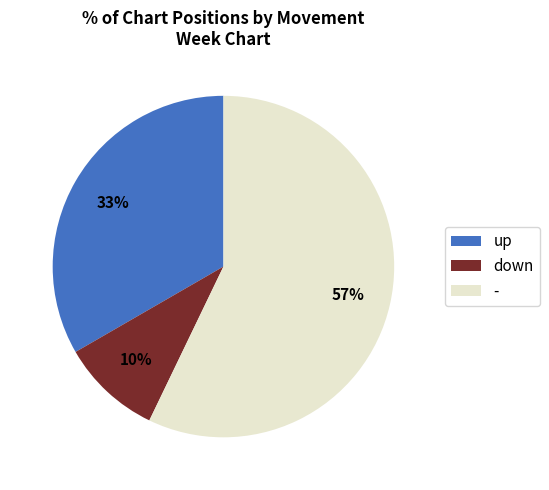

Is it true that down is 10% of the pie?

True